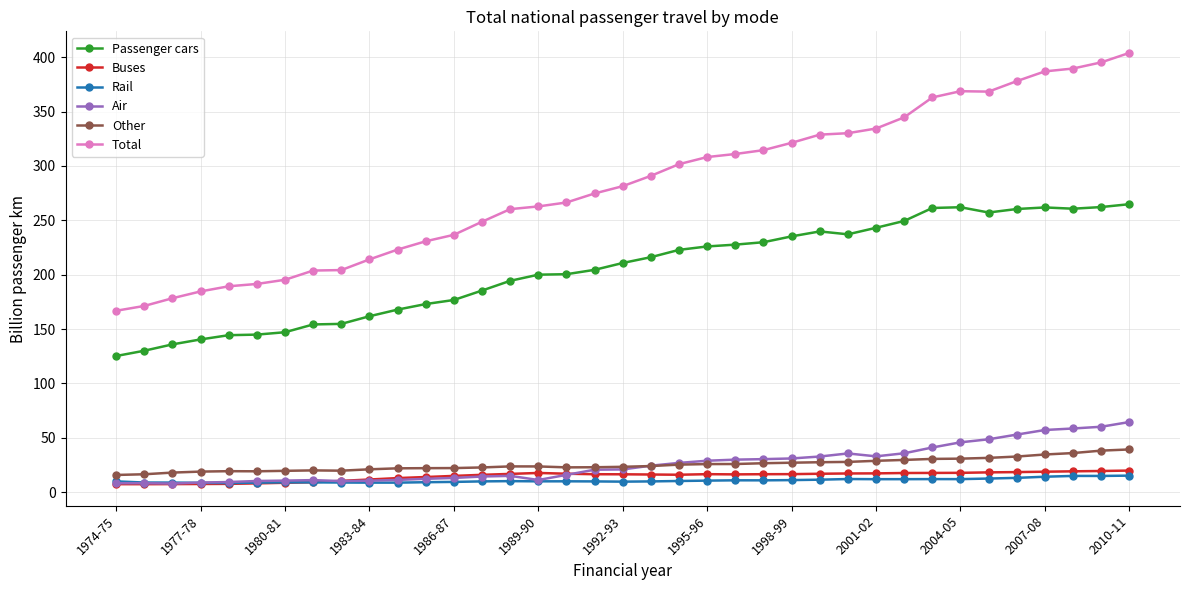

True or false: Other and Buses cross at least once.

False